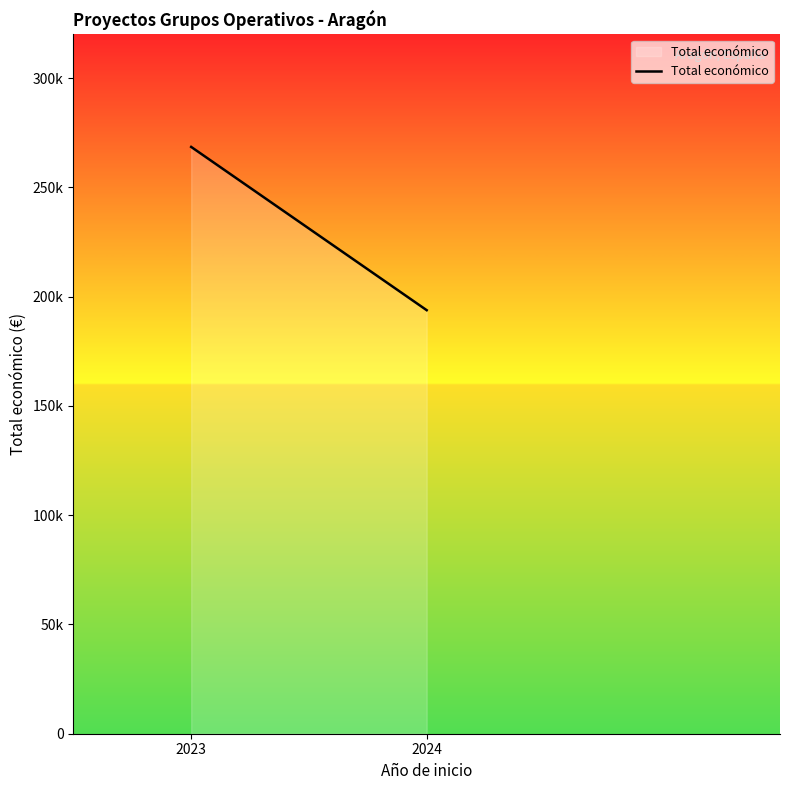

Approximately how many times larger is the value at 2023 compared to 2024?

1.4